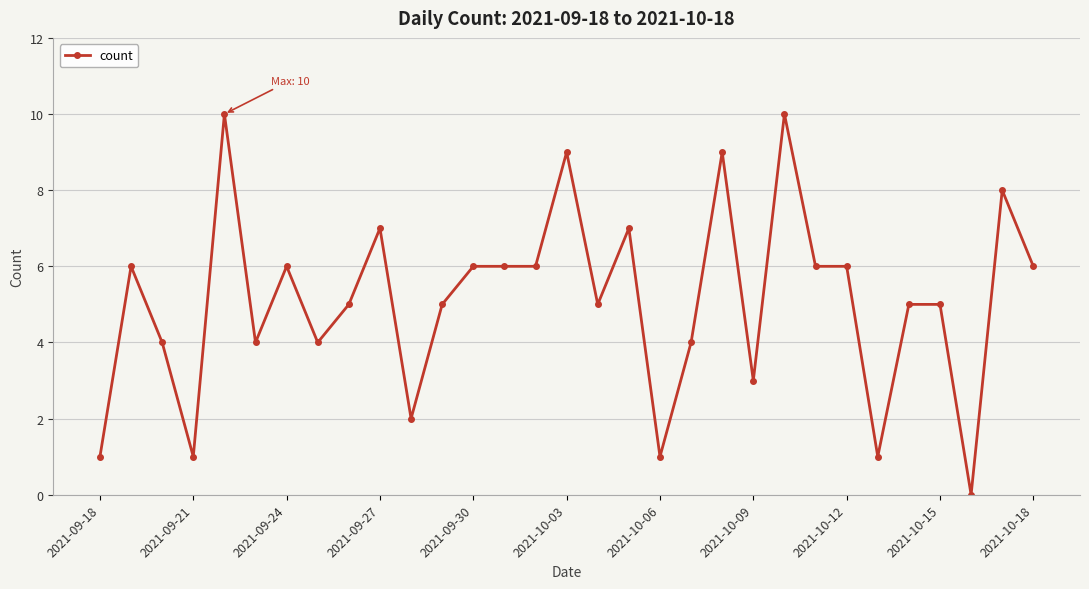

What is the greatest value displayed?

10